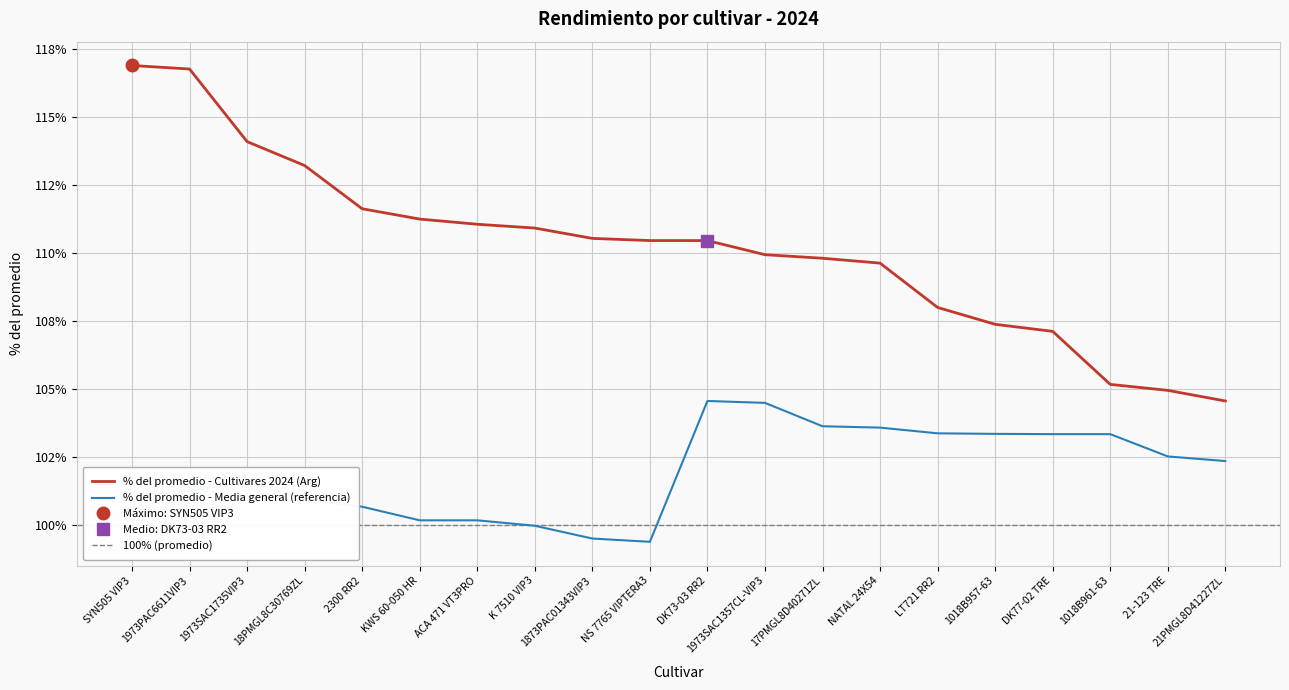

At which label is the value closest to 110?

1973SAC1357CL-VIP3